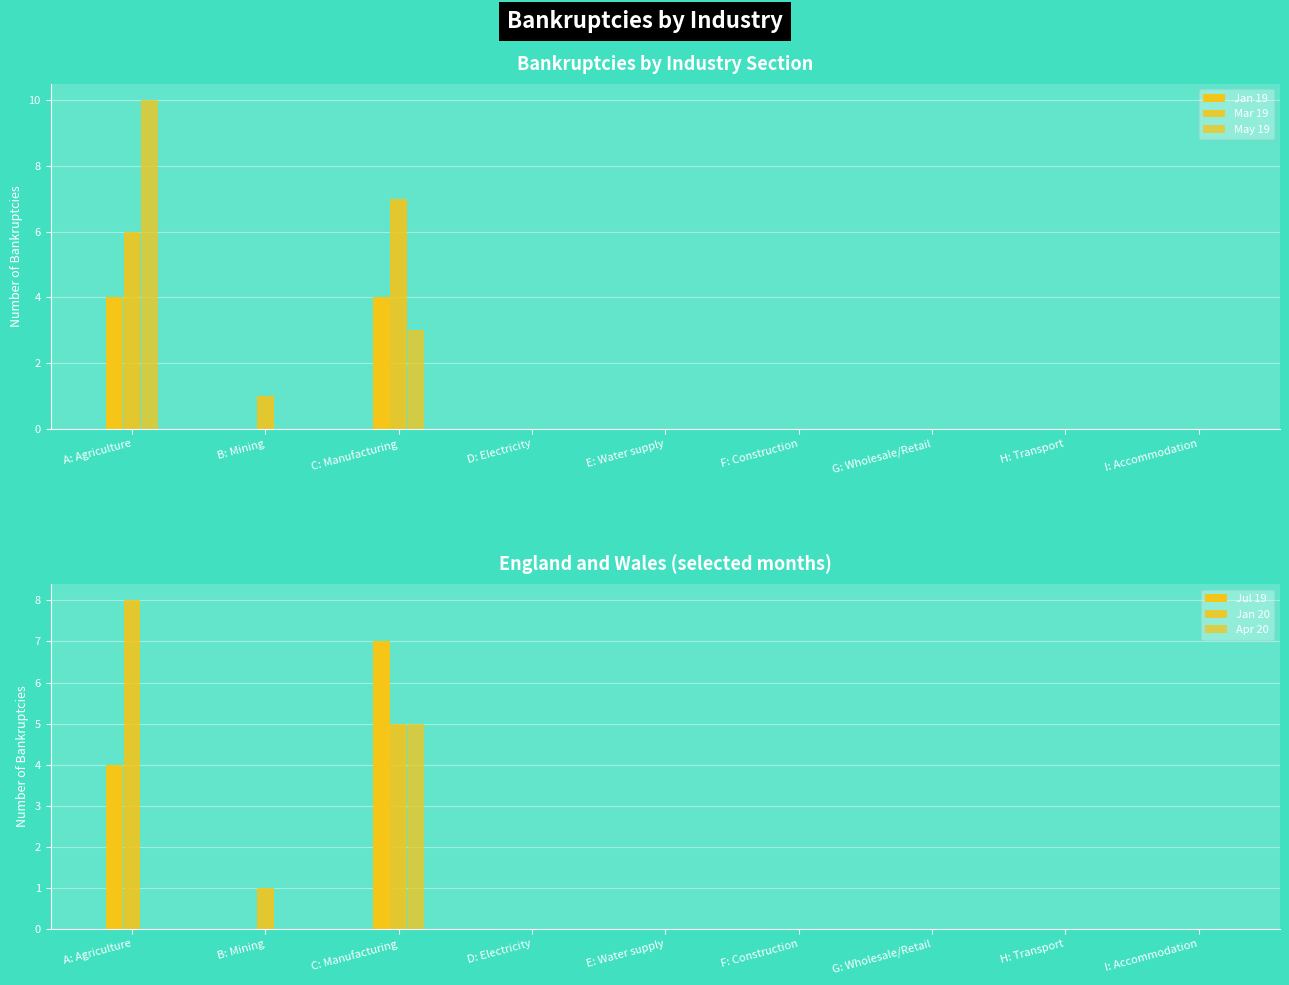

Reading left to right, list all the values displayed in this chart.

Jan 19: A: Agriculture=4	B: Mining=0	C: Manufacturing=4	D: Electricity=0	E: Water supply=0	F: Construction=0	G: Wholesale/Retail=0	H: Transport=0	I: Accommodation=0
Mar 19: A: Agriculture=6	B: Mining=1	C: Manufacturing=7	D: Electricity=0	E: Water supply=0	F: Construction=0	G: Wholesale/Retail=0	H: Transport=0	I: Accommodation=0
May 19: A: Agriculture=10	B: Mining=0	C: Manufacturing=3	D: Electricity=0	E: Water supply=0	F: Construction=0	G: Wholesale/Retail=0	H: Transport=0	I: Accommodation=0
Jul 19: A: Agriculture=4	B: Mining=0	C: Manufacturing=7	D: Electricity=0	E: Water supply=0	F: Construction=0	G: Wholesale/Retail=0	H: Transport=0	I: Accommodation=0
Jan 20: A: Agriculture=8	B: Mining=1	C: Manufacturing=5	D: Electricity=0	E: Water supply=0	F: Construction=0	G: Wholesale/Retail=0	H: Transport=0	I: Accommodation=0
Apr 20: A: Agriculture=0	B: Mining=0	C: Manufacturing=5	D: Electricity=0	E: Water supply=0	F: Construction=0	G: Wholesale/Retail=0	H: Transport=0	I: Accommodation=0